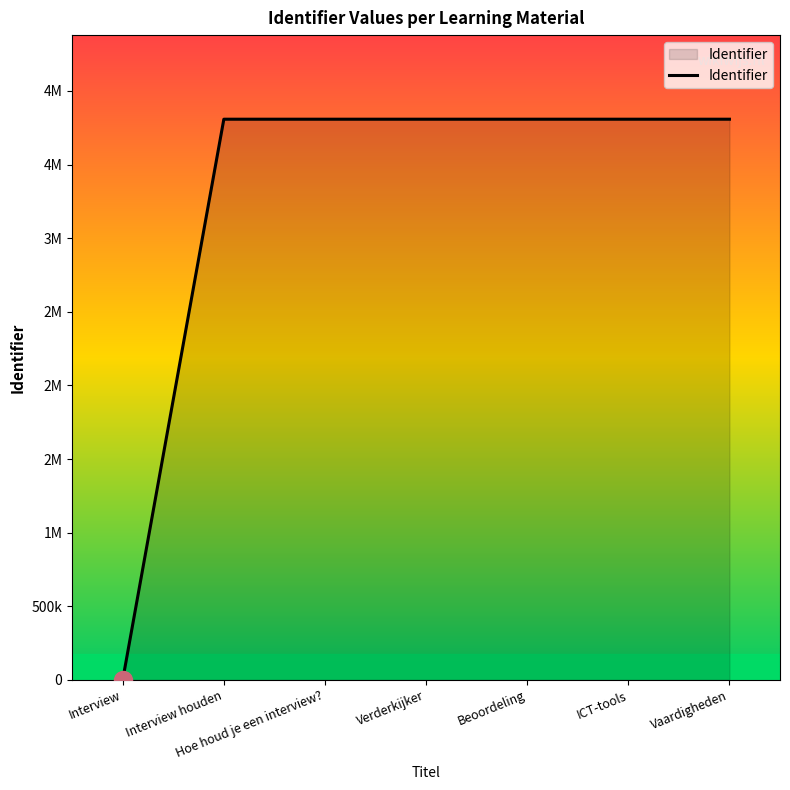

True or false: the data shows 3807806 at Beoordeling.

True